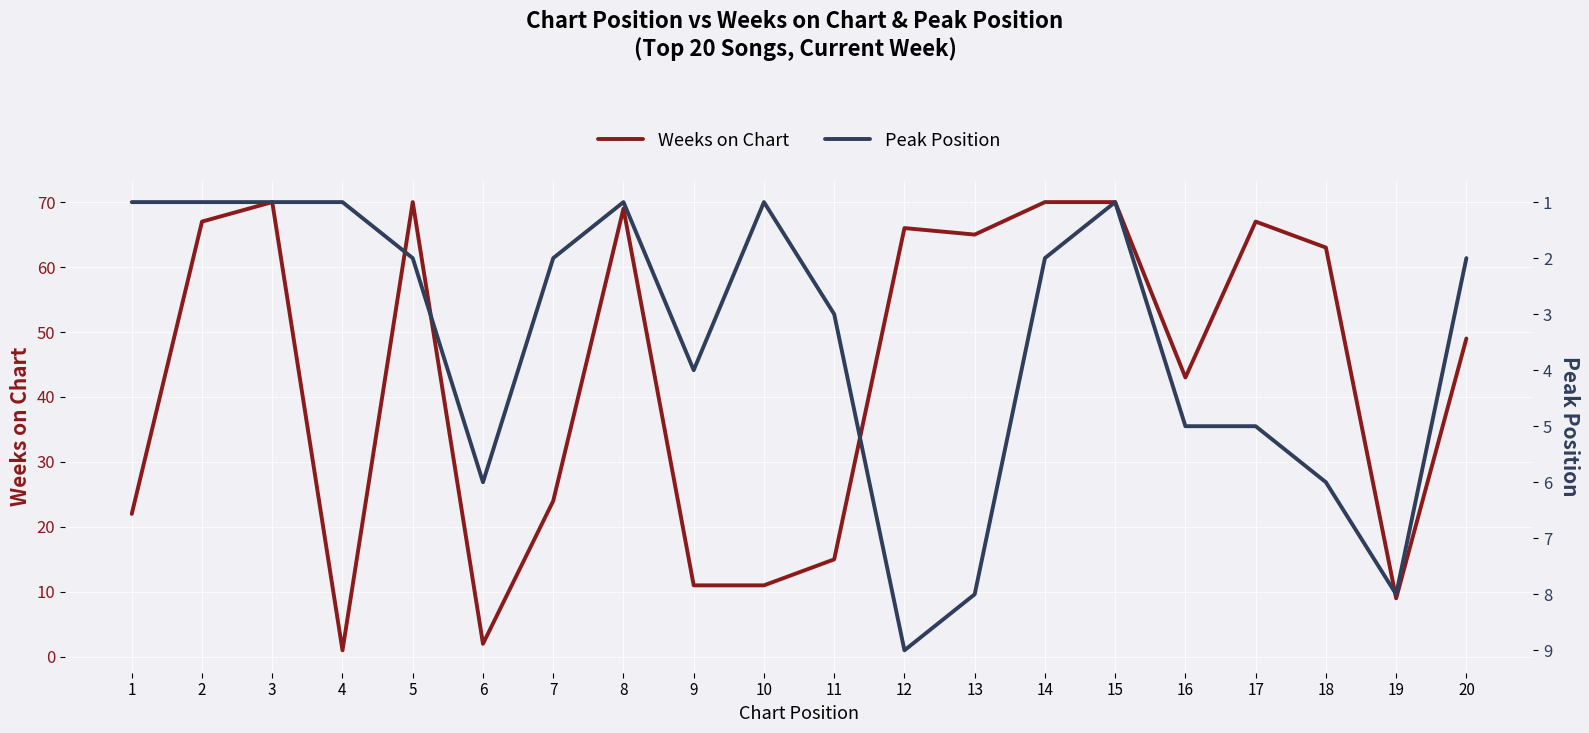

True or false: Peak Position and Weeks on Chart intersect in this chart.

True